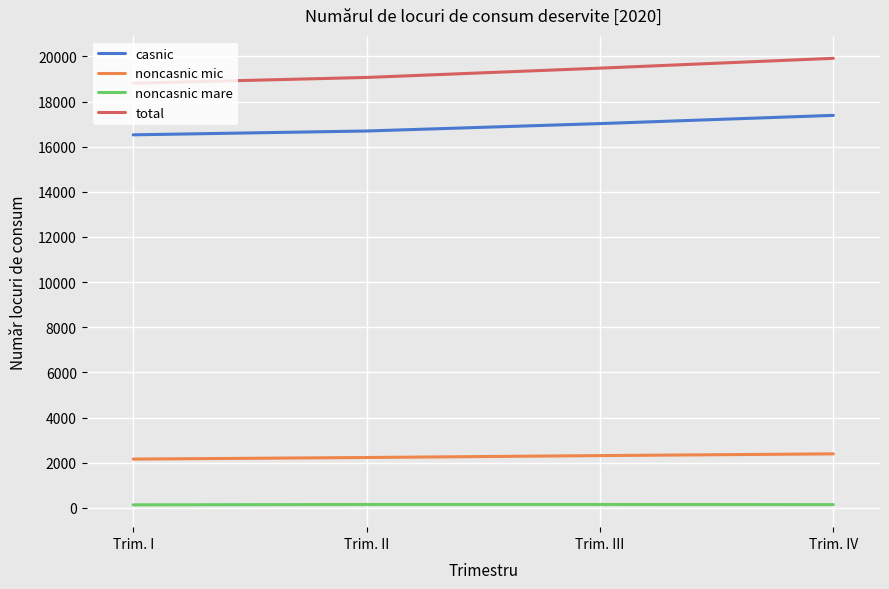

What is the difference between the casnic values at Trim. III and Trim. IV?

365